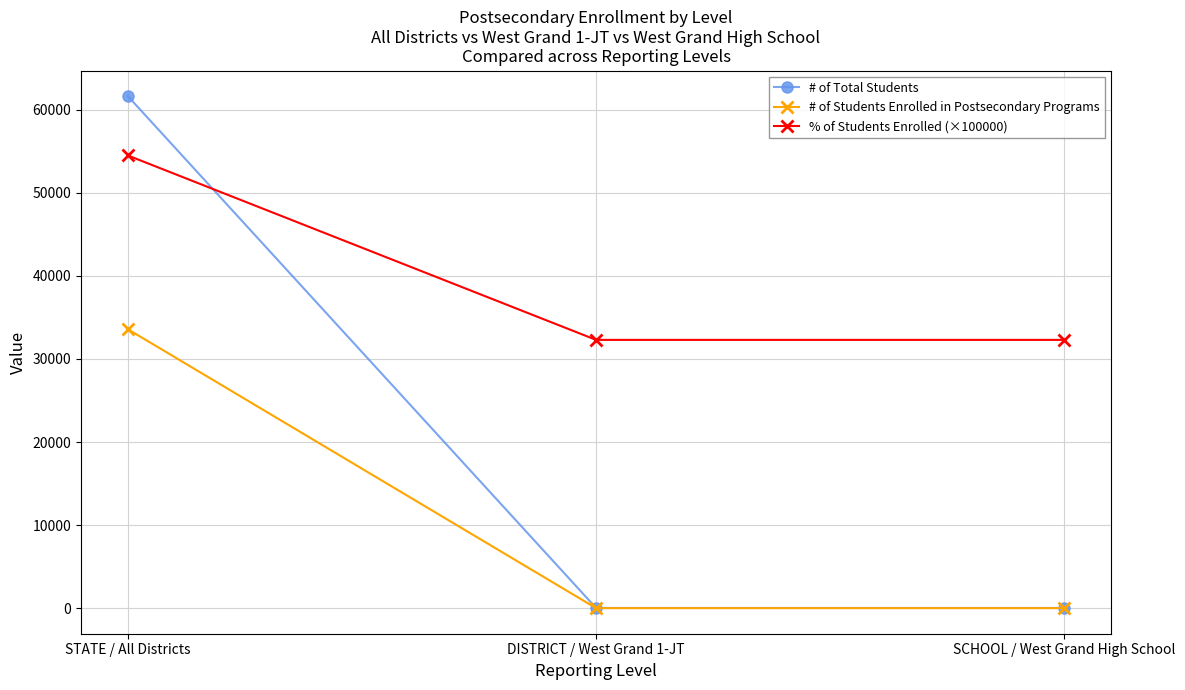

What is the total value across all series at STATE / All Districts?

149726.0